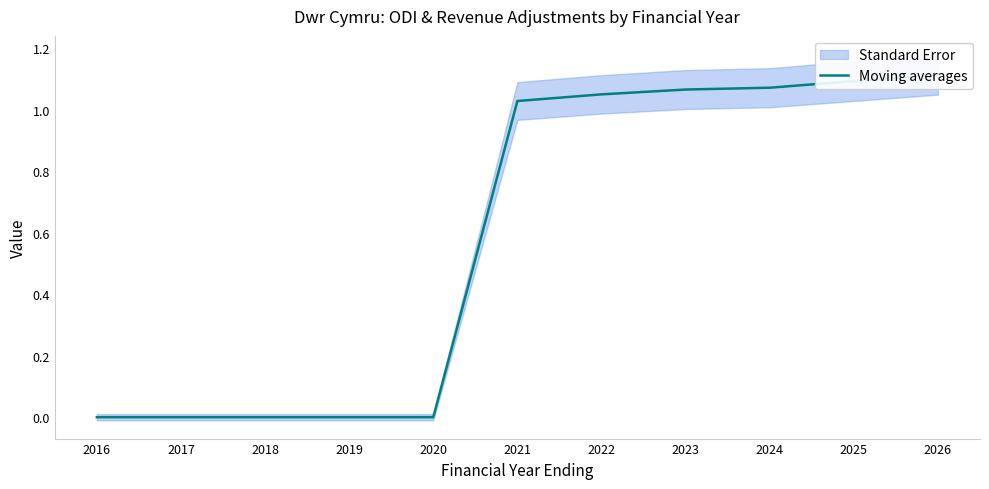

How many distinct data groups are displayed?

1